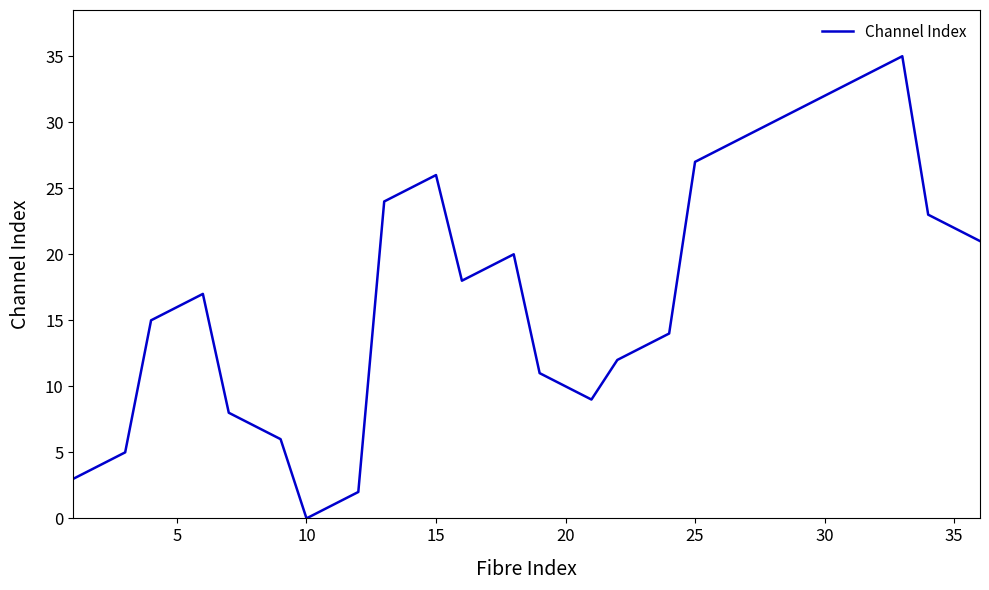

What is the greatest value displayed?

35